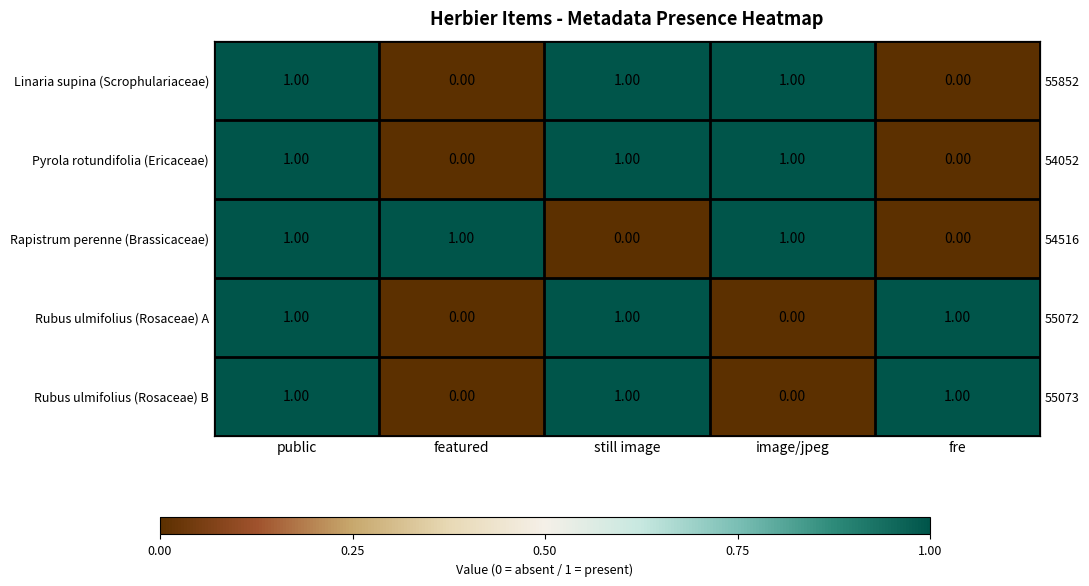

Is it true that Linaria supina (Scrophulariaceae) equals 2 at still image?

False